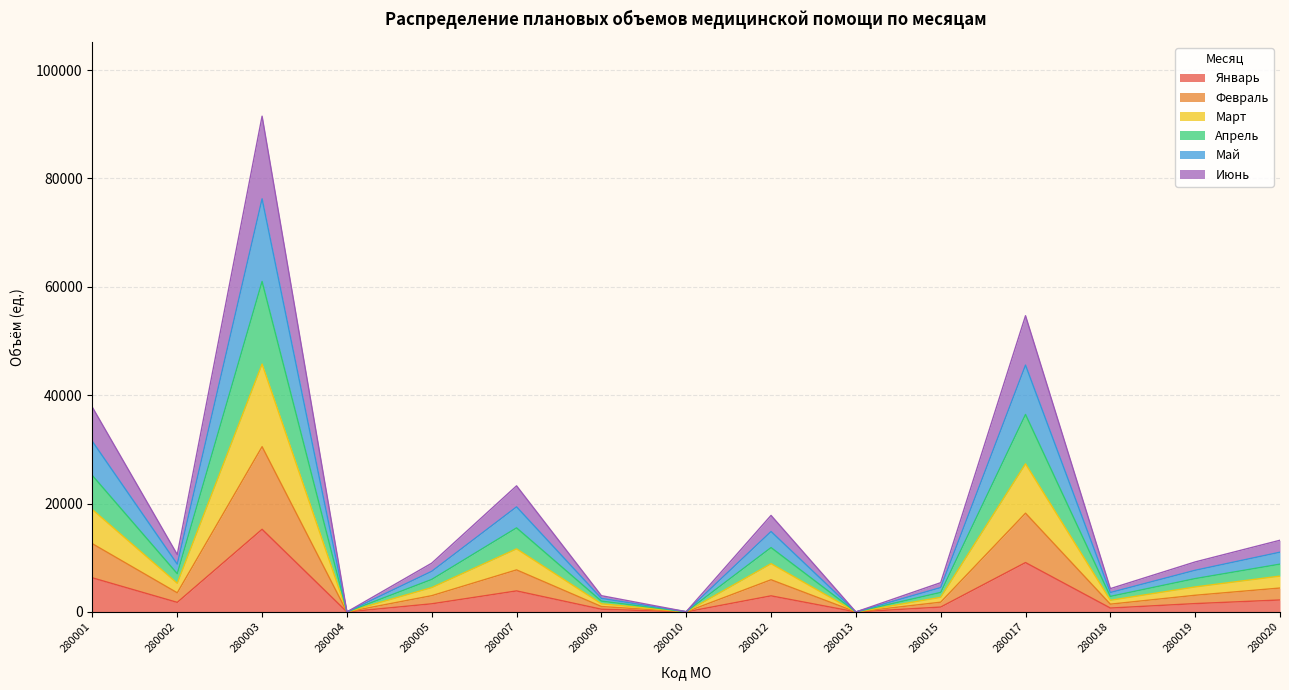

True or false: Июнь and Февраль intersect in this chart.

False